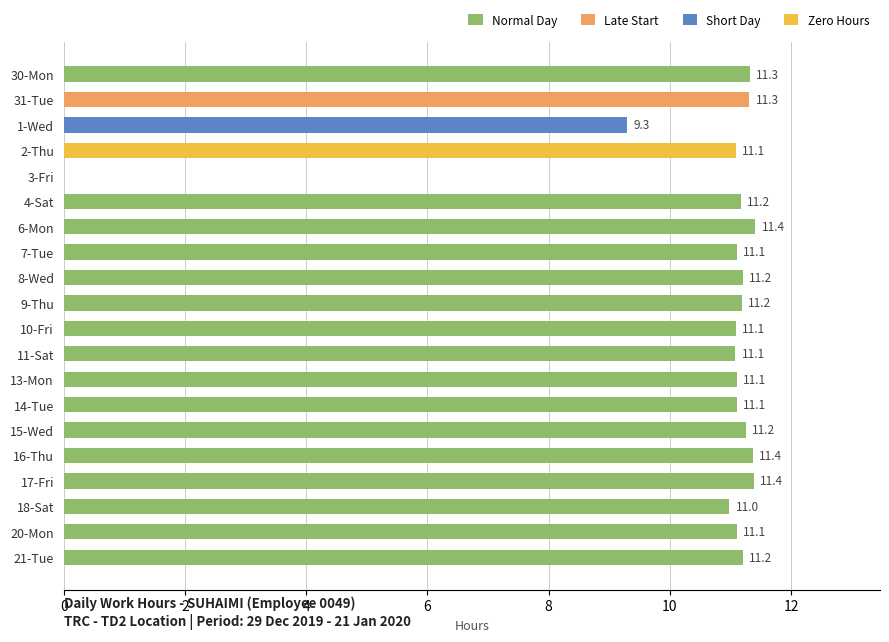

What is the sum of all values?

210.8